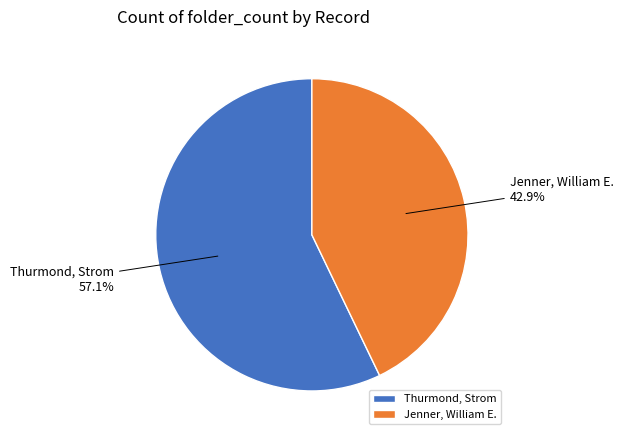

Count the number of slices in the pie.

2